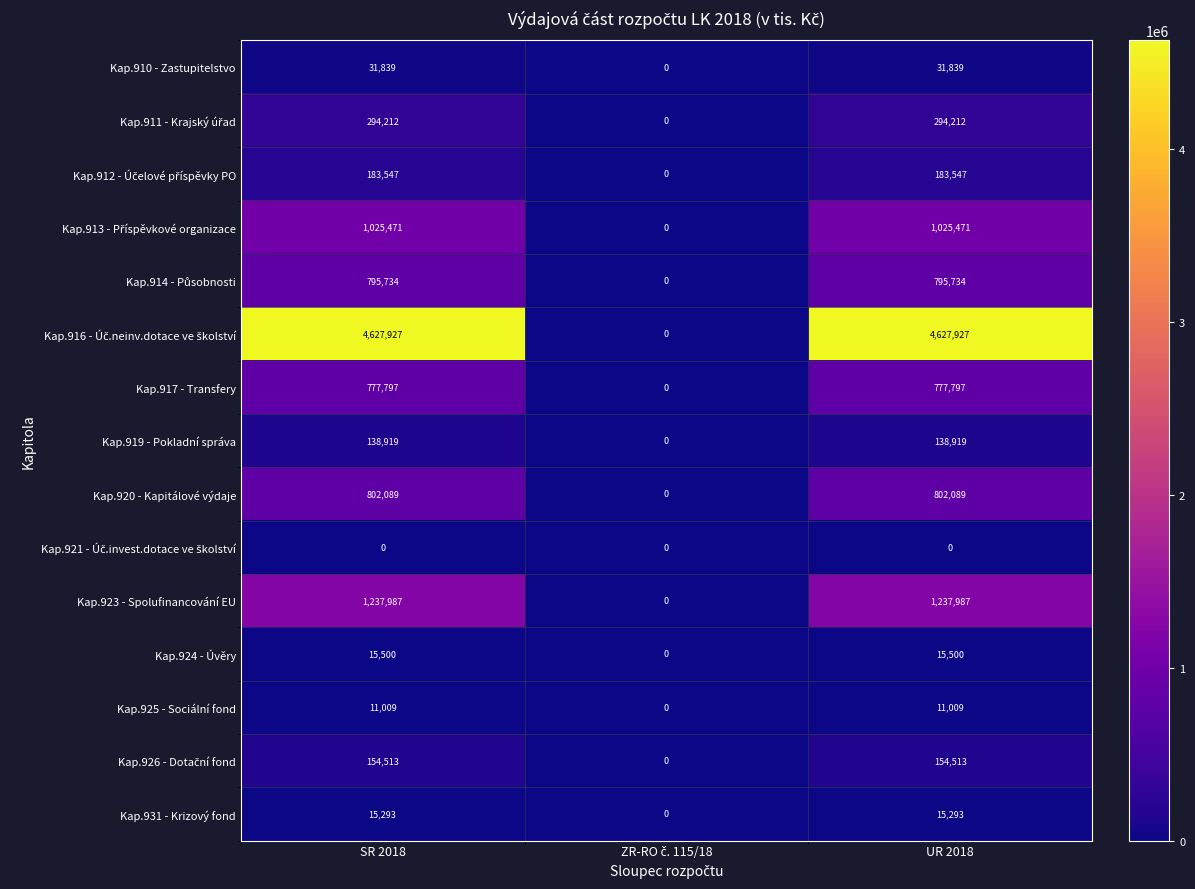

What is the maximum value for Kap.919 - Pokladní správa?

138919